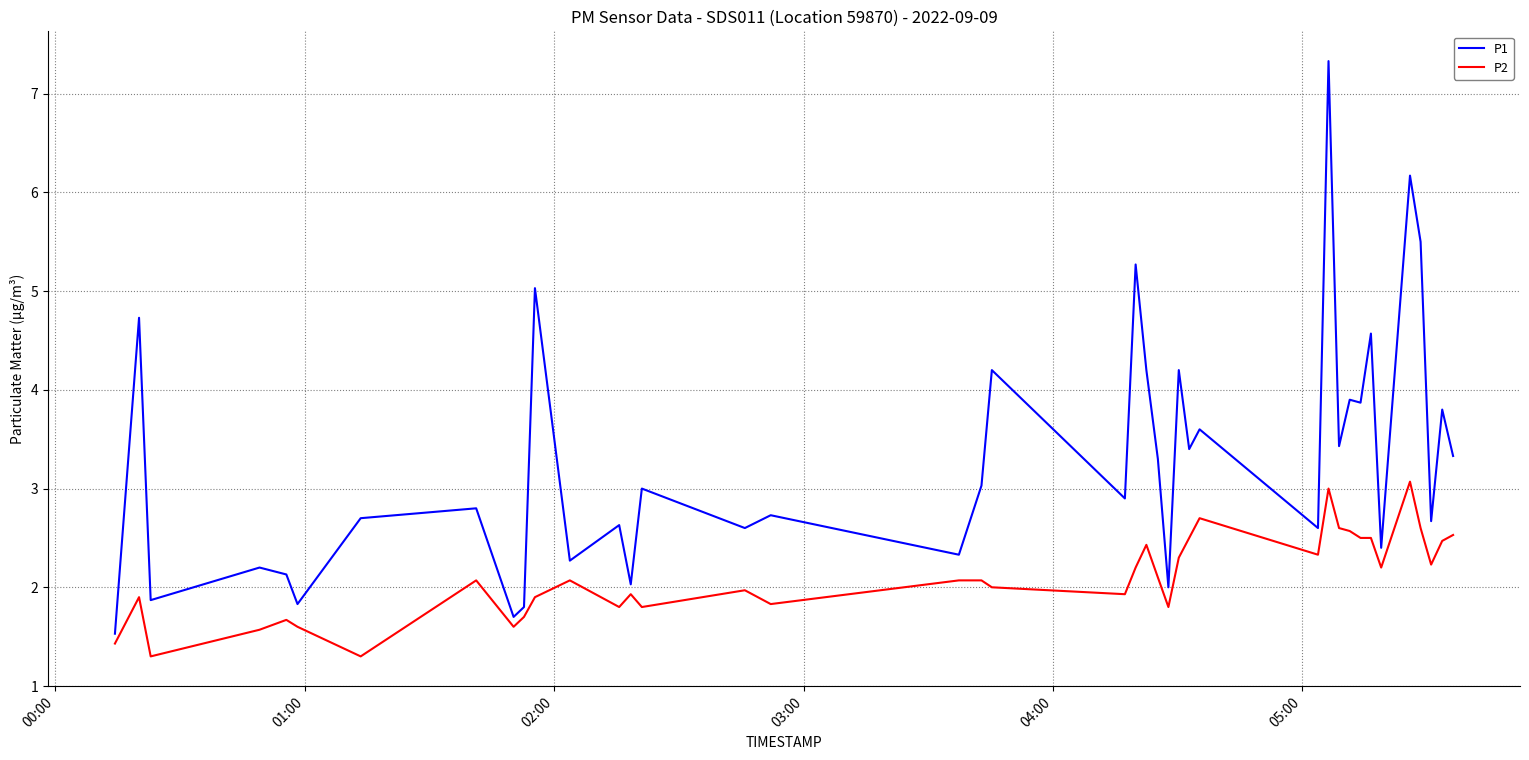

True or false: P1 and P2 cross at least once.

False